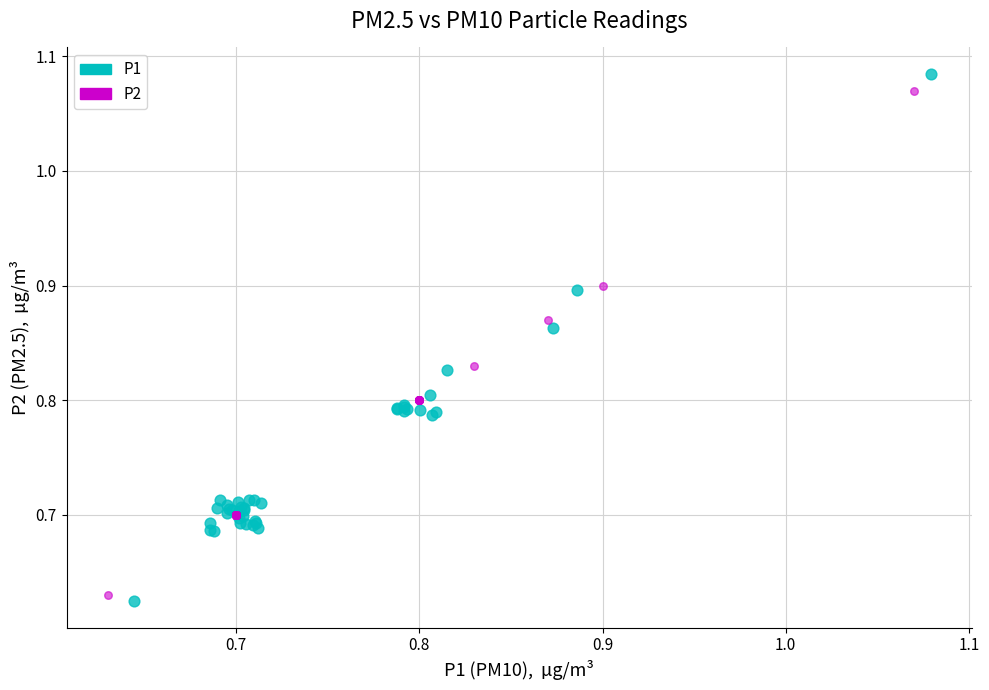

Which series has the largest Y range (max minus min)?

P1